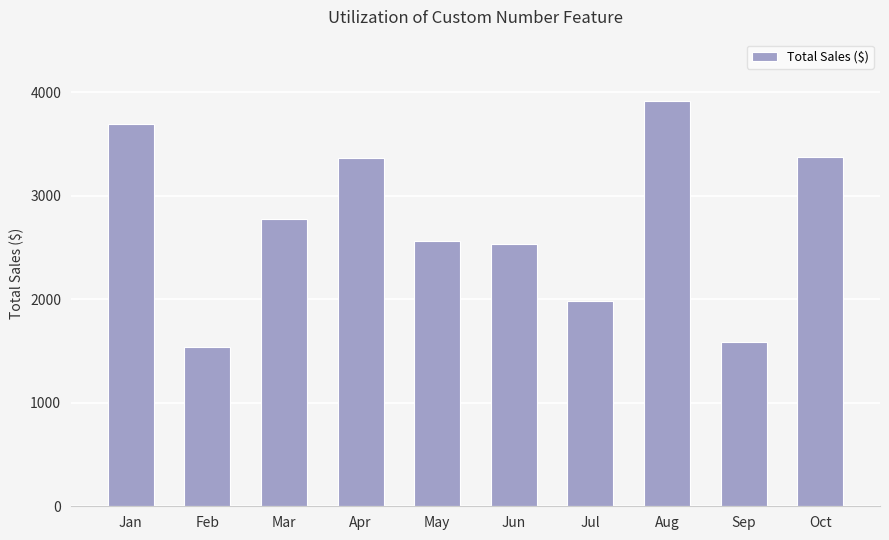

What is the approximate value at Jan?

3690